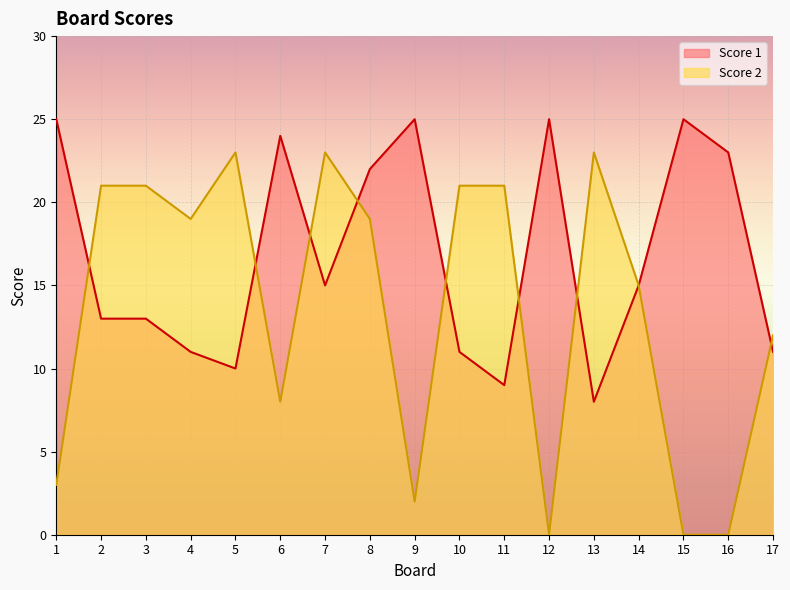

Reading left to right, list all the values displayed in this chart.

Score 1: 1=25	2=13	3=13	4=11	5=10	6=24	7=15	8=22	9=25	10=11	11=9	12=25	13=8	14=15	15=25	16=23	17=11
Score 2: 1=3	2=21	3=21	4=19	5=23	6=8	7=23	8=19	9=2	10=21	11=21	12=0	13=23	14=15	15=0	16=0	17=12